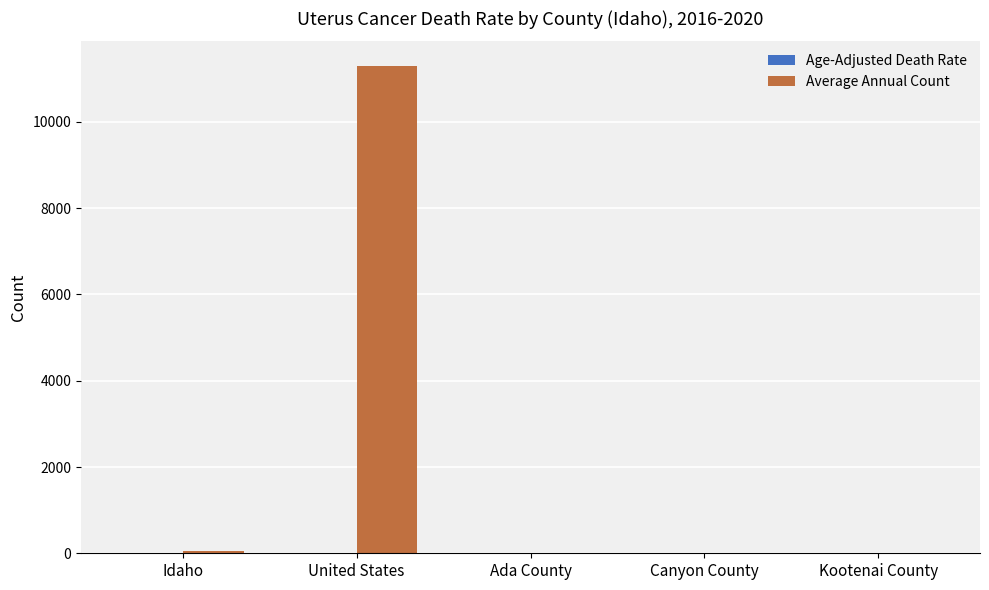

Which series has the largest total across all categories?

Average Annual Count